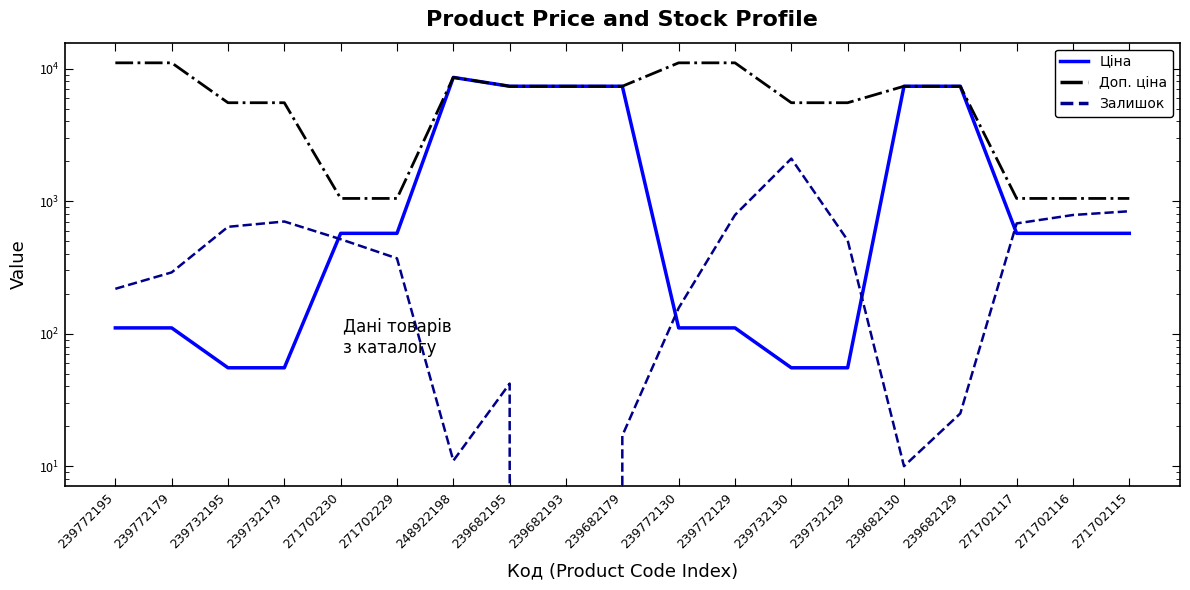

What is the value of the Залишок point at the 1st from the left?

218.0